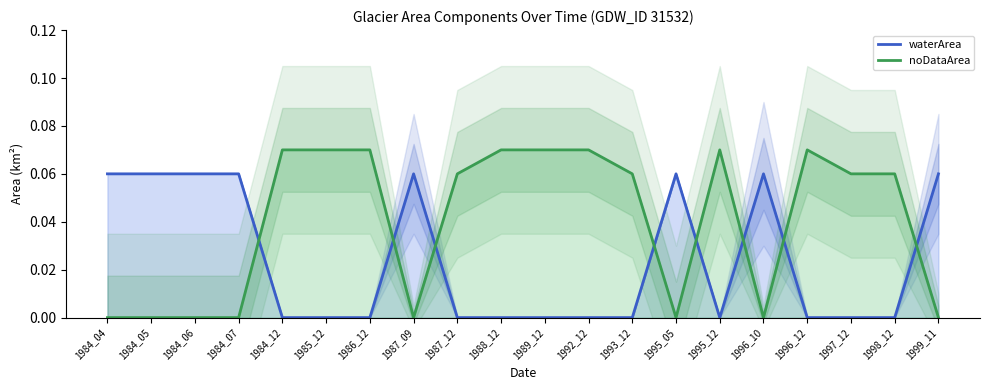

Reading left to right, transcribe all the data shown in this chart.

waterArea (line): 1984_04=0.1	1984_05=0.1	1984_06=0.1	1984_07=0.1	1984_12=0.0	1985_12=0.0	1986_12=0.0	1987_09=0.1	1987_12=0.0	1988_12=0.0	1989_12=0.0	1992_12=0.0	1993_12=0.0	1995_05=0.1	1995_12=0.0	1996_10=0.1	1996_12=0.0	1997_12=0.0	1998_12=0.0	1999_11=0.1
noDataArea (line): 1984_04=0.0	1984_05=0.0	1984_06=0.0	1984_07=0.0	1984_12=0.1	1985_12=0.1	1986_12=0.1	1987_09=0.0	1987_12=0.1	1988_12=0.1	1989_12=0.1	1992_12=0.1	1993_12=0.1	1995_05=0.0	1995_12=0.1	1996_10=0.0	1996_12=0.1	1997_12=0.1	1998_12=0.1	1999_11=0.0